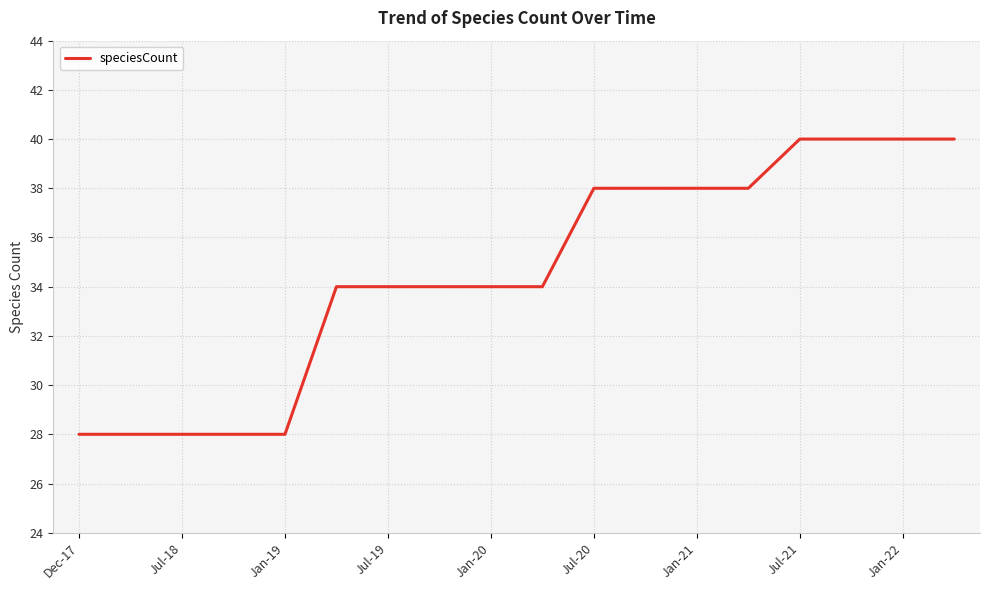

What is the difference between the maximum and minimum values?

12